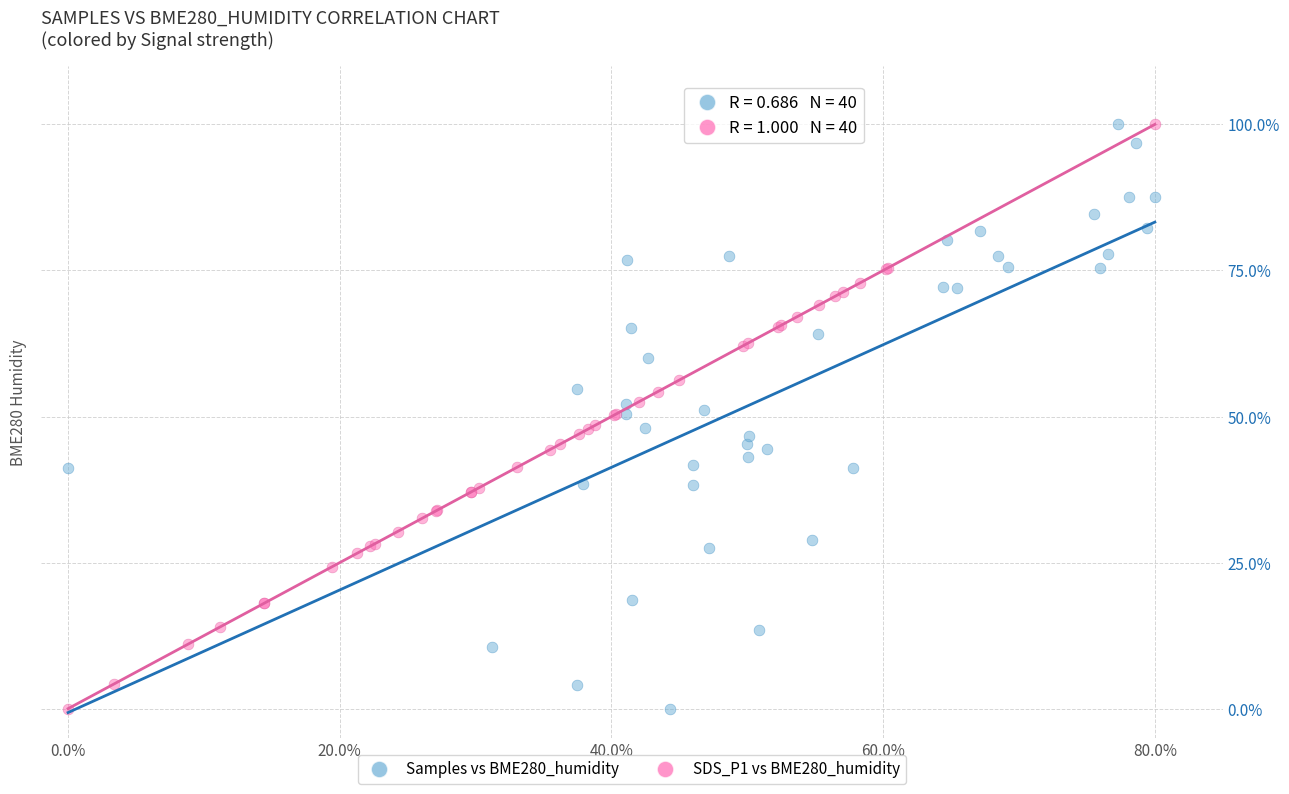

What are all the series names shown in the legend?

Samples vs BME280_humidity, SDS_P1 vs BME280_humidity